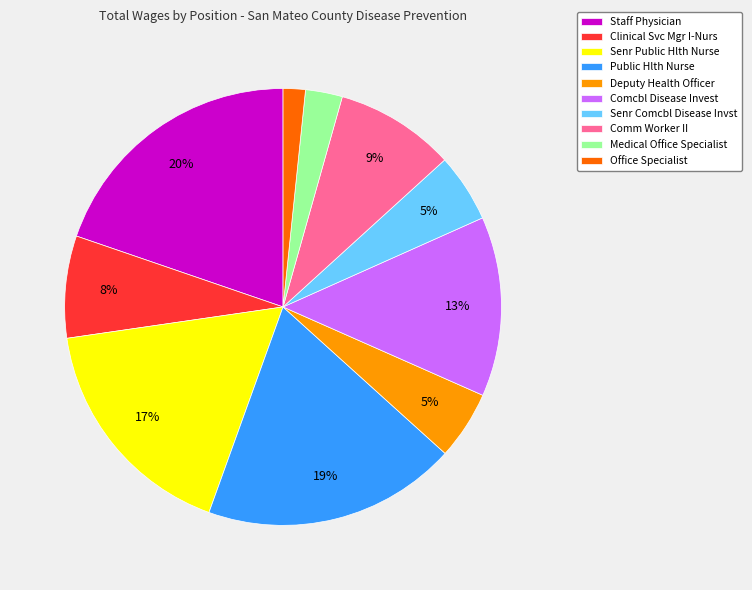

To the nearest percent, what percentage of the pie is Staff Physician?

20%